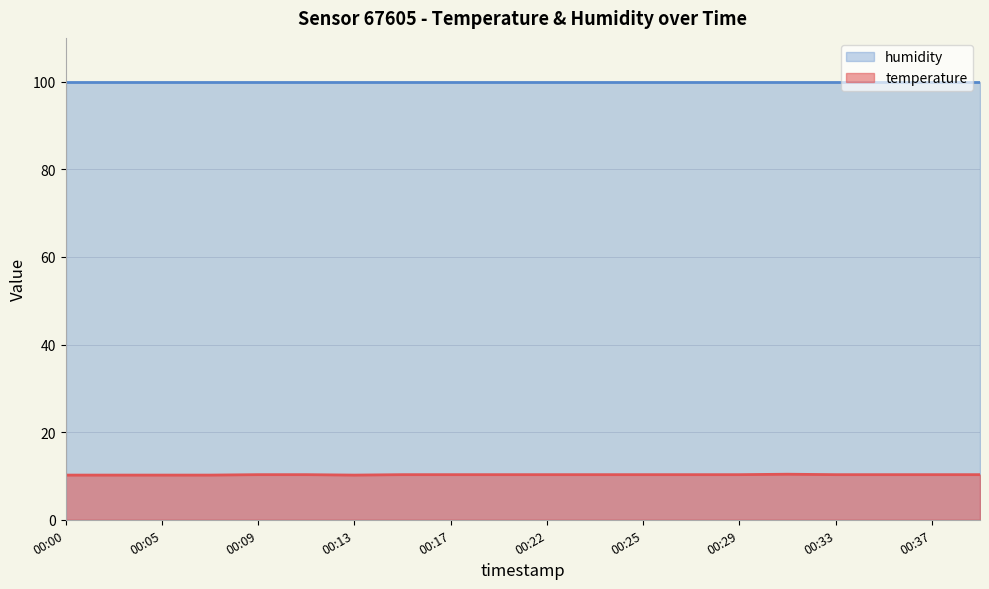

The chart shows a value of 10.3 at 00:17. True or false?

True